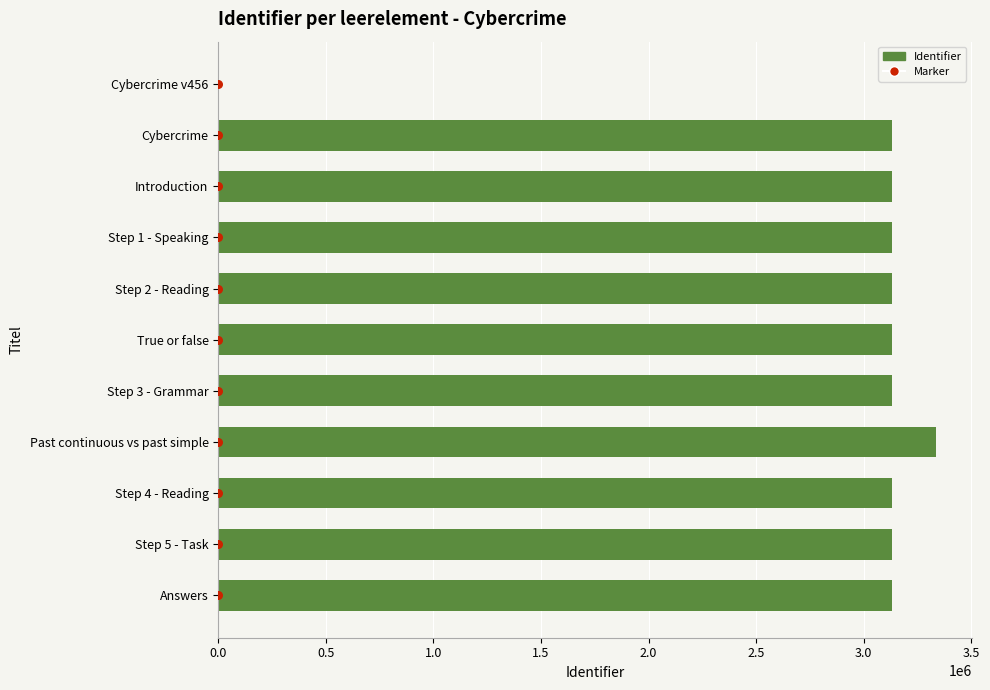

Which series has the widest spread of Y values?

Identifier